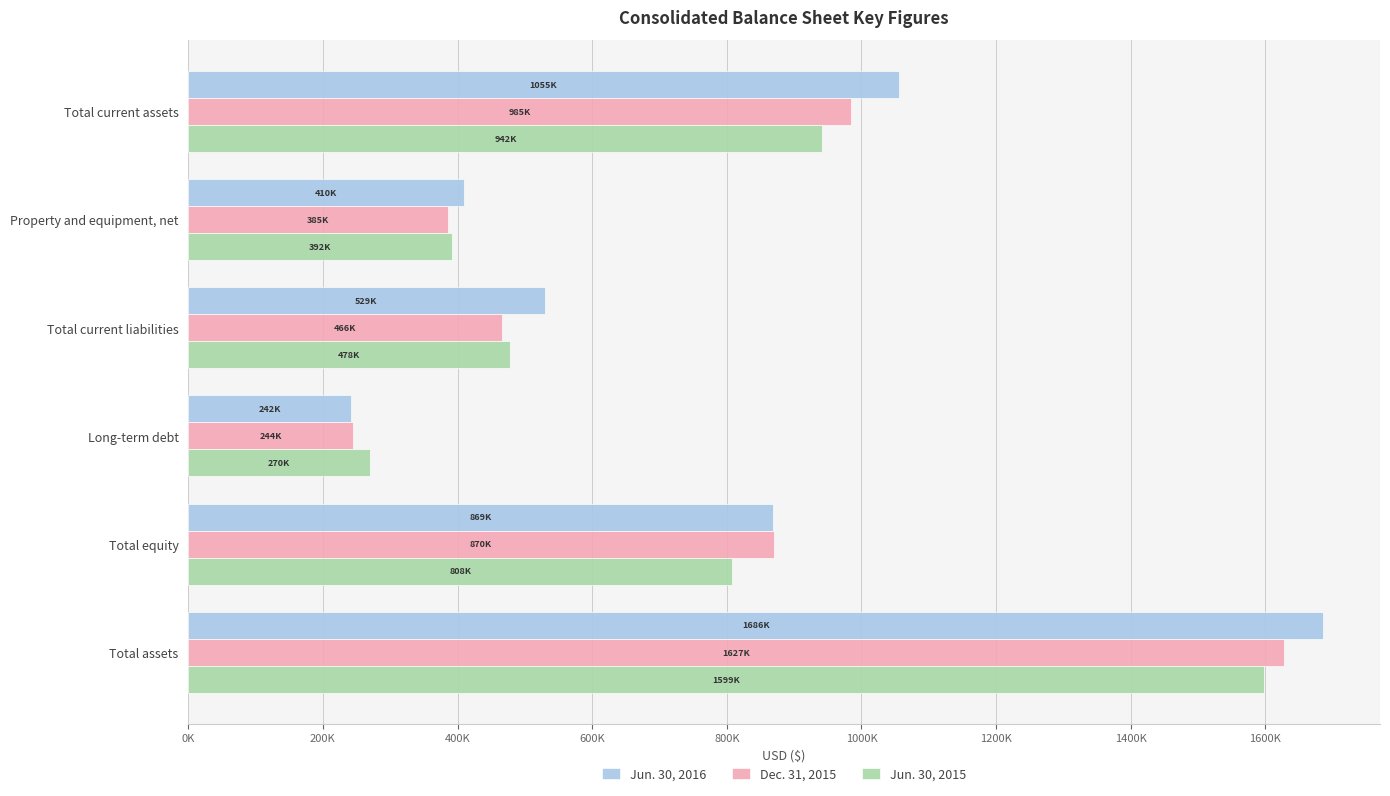

Which series has the largest range (max minus min)?

Jun. 30, 2016